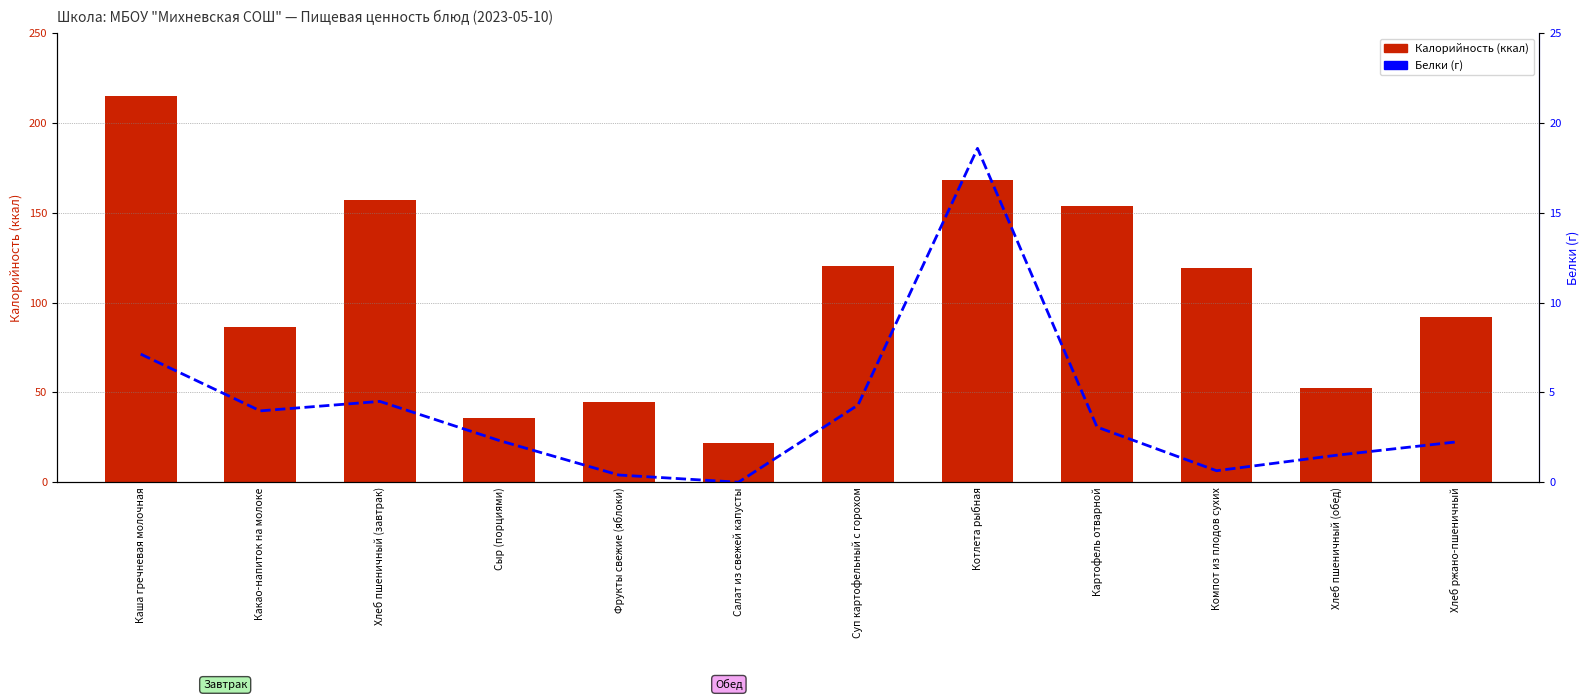

List the labels in order of Калорийность value, largest first.

Каша гречневая молочная, Котлета рыбная, Хлеб пшеничный (завтрак), Картофель отварной, Суп картофельный с горохом, Компот из плодов сухих, Хлеб ржано-пшеничный, Какао-напиток на молоке, Хлеб пшеничный (обед), Фрукты свежие (яблоки), Сыр (порциями), Салат из свежей капусты